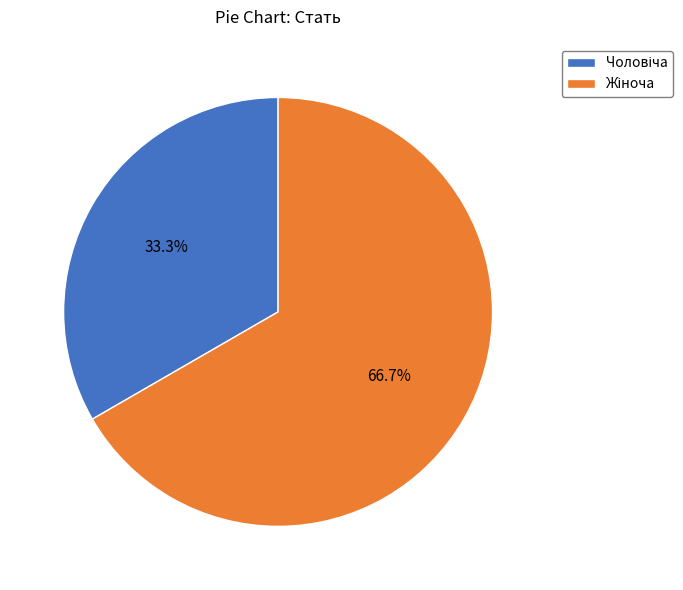

How many slices are in this pie chart?

2